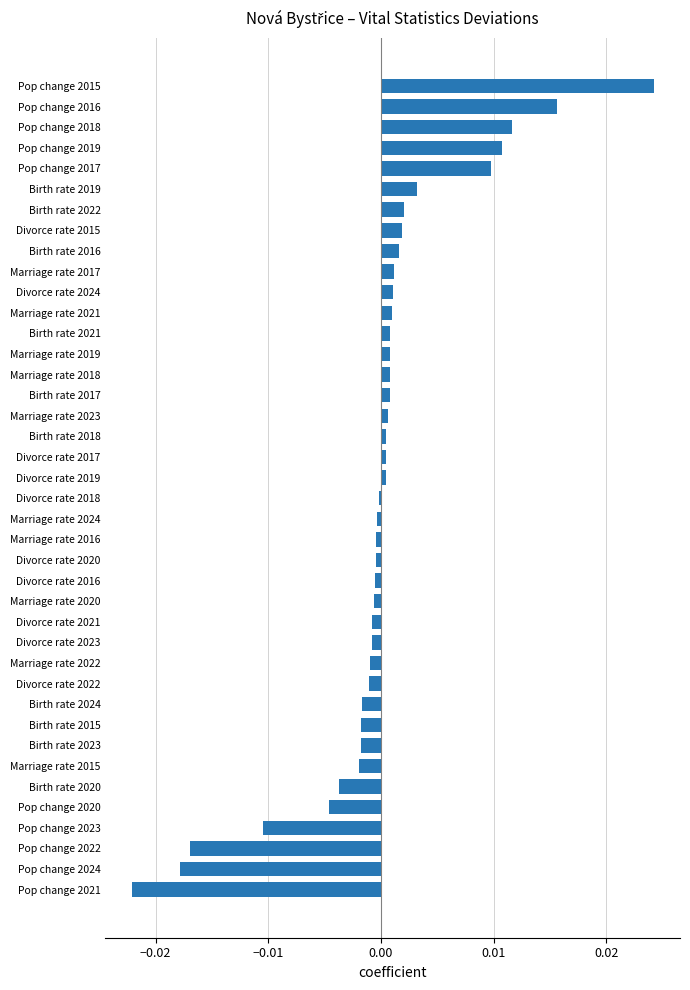

How many distinct data groups are displayed?

1